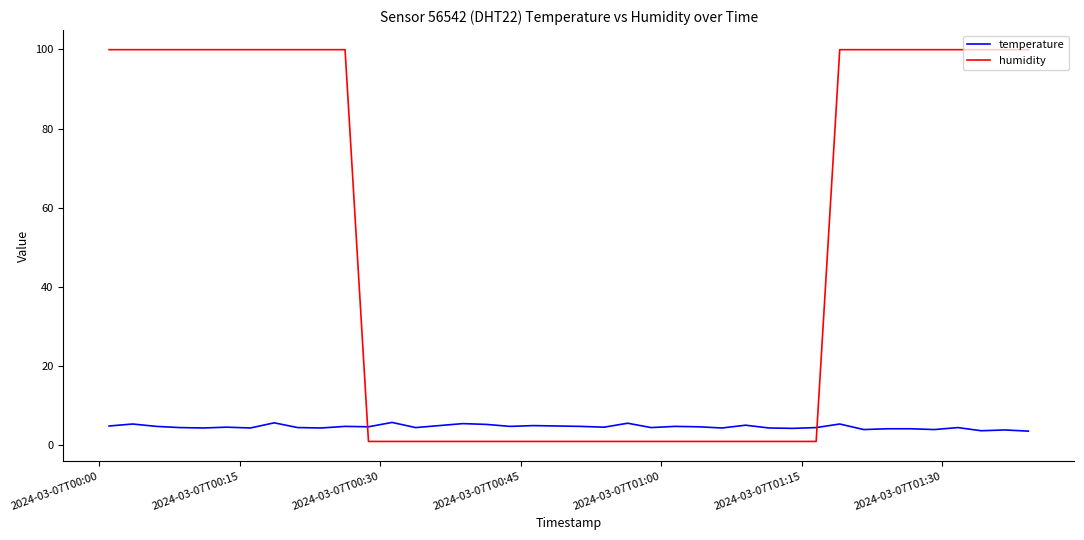

What is the maximum value for humidity?

99.9